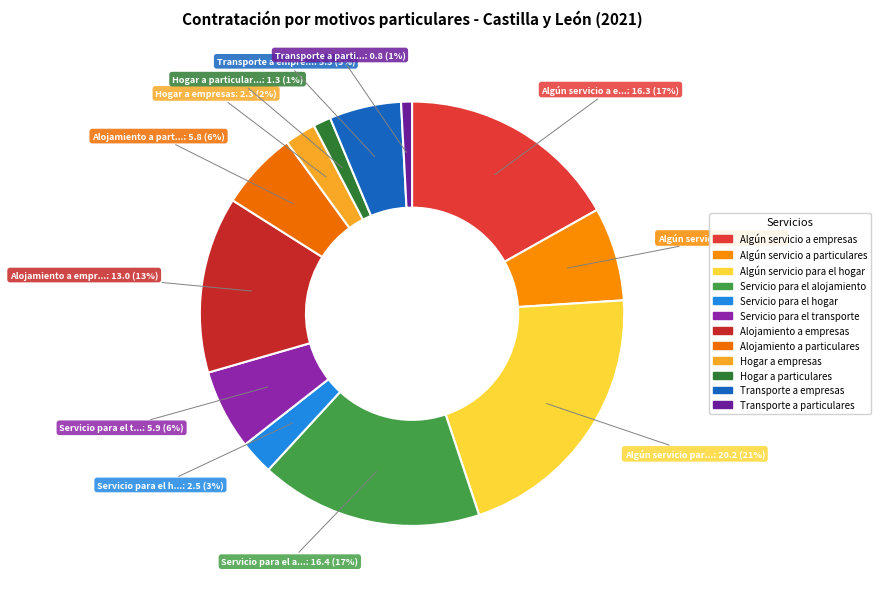

How many segments does this pie chart have?

12